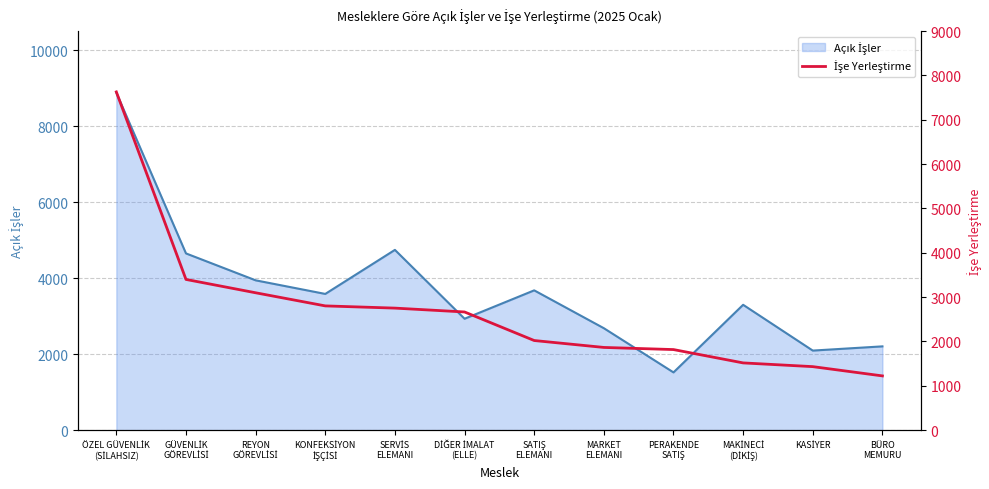

What is the label of the 9th point from the left?

PERAKENDE
SATIŞ